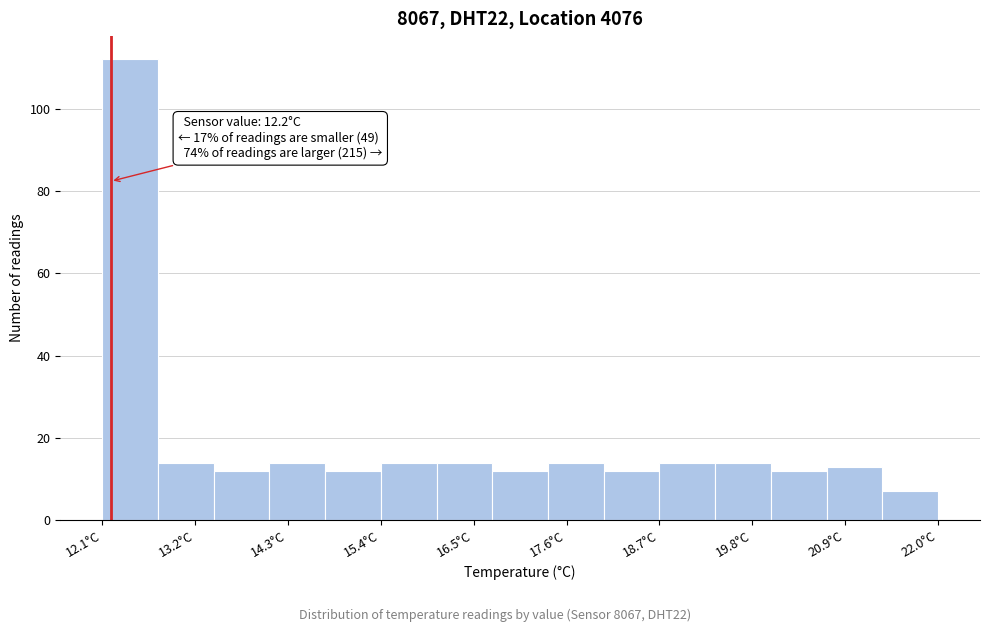

Around what value on the x-axis is the tallest bar? Give the approximate position of its centre, as read against the axis.

12.4